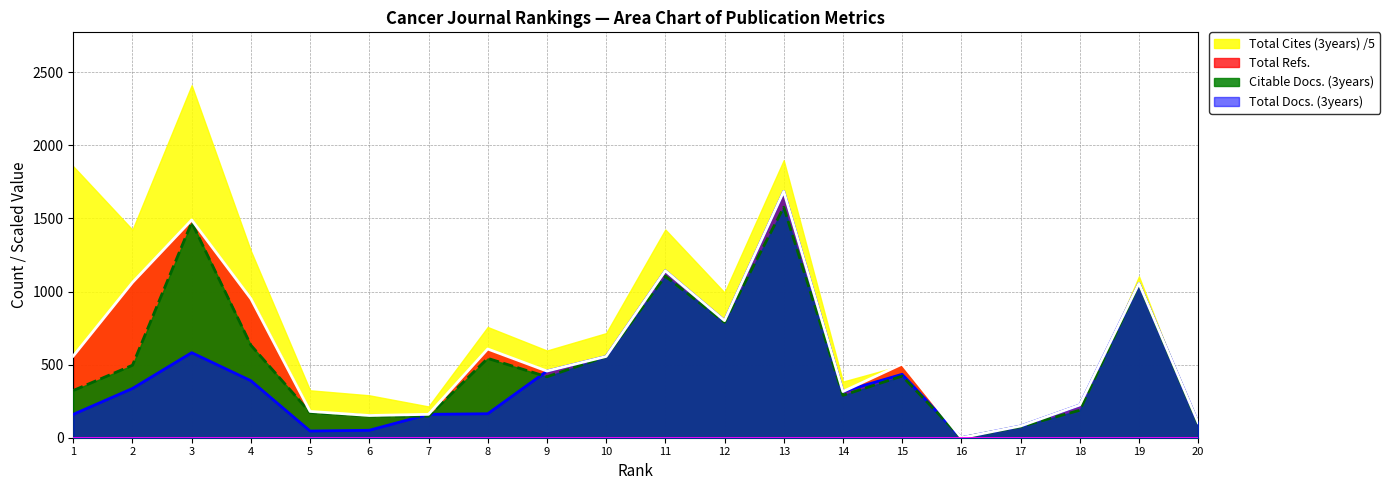

What is the greatest value displayed?

2411.8